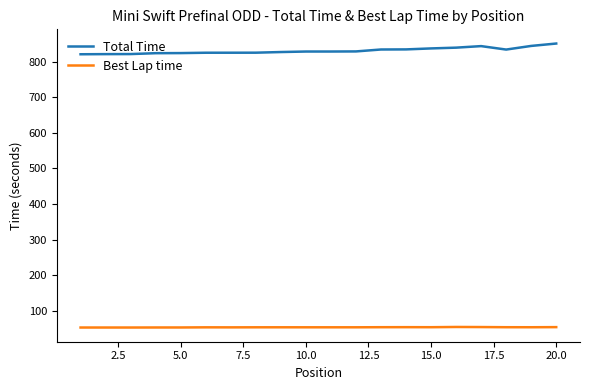

List the series in order of their overall mean, lowest first.

Best Lap time, Total Time